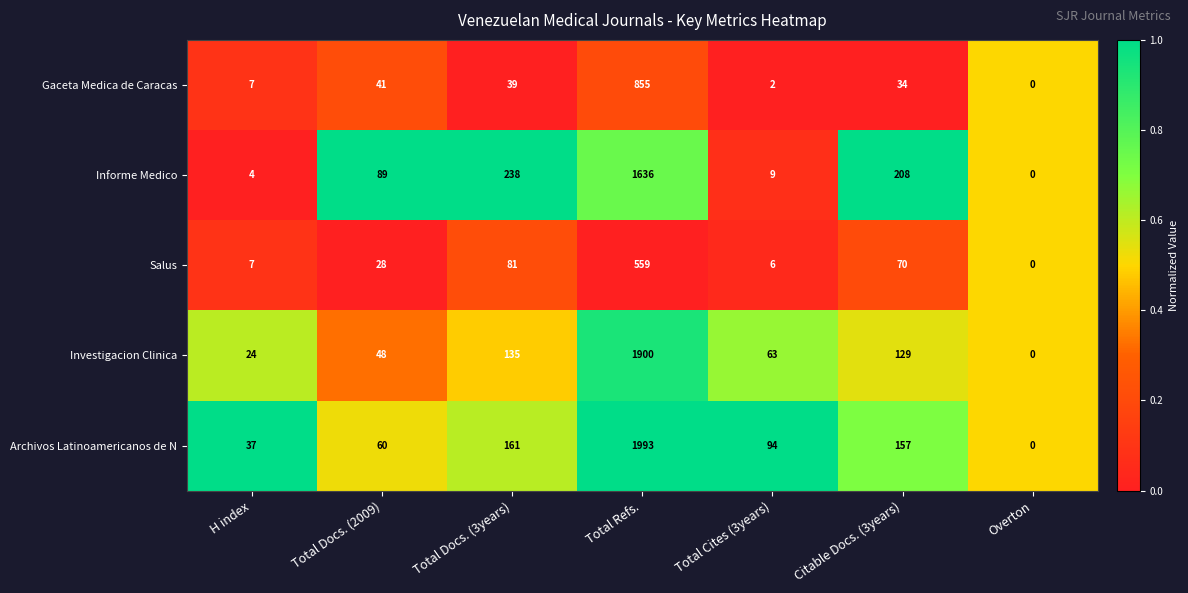

The Investigacion Clinica series shows 24 at H index. True or false?

True